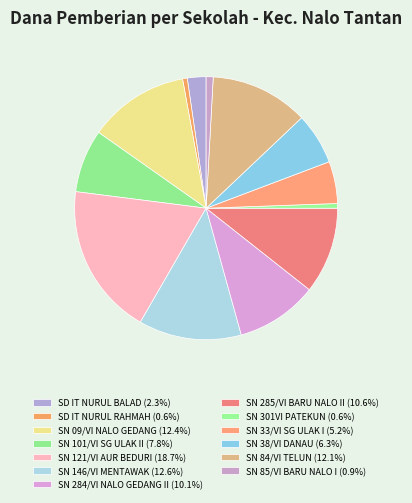

How many slices are in this pie chart?

13